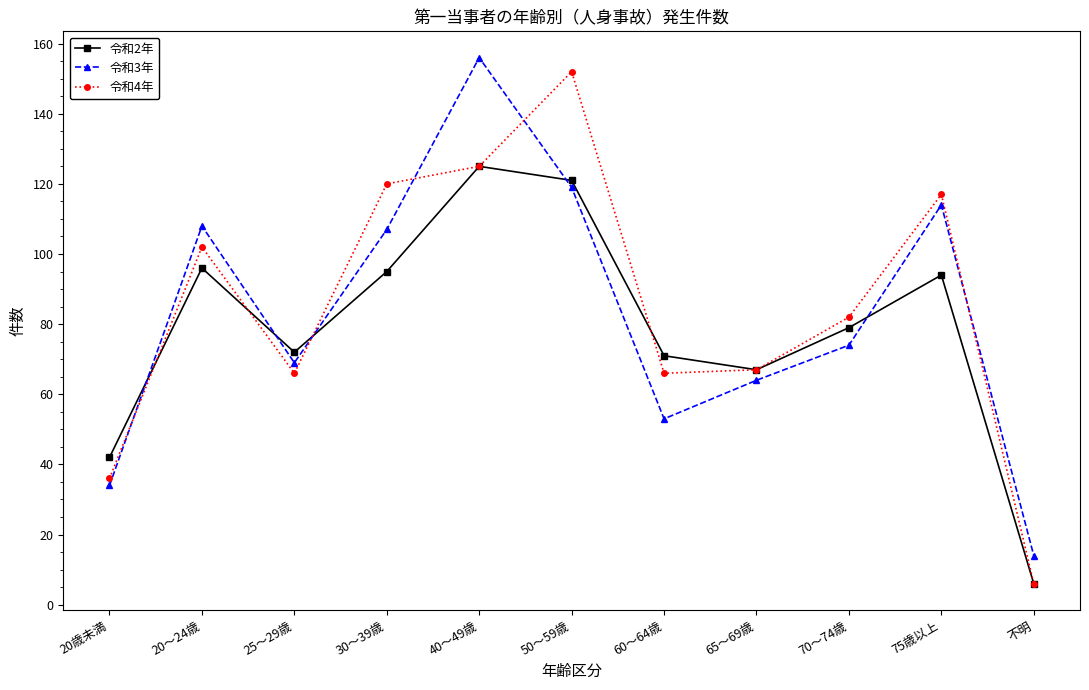

What is the difference between the 令和2年 values at 20～24歳 and 50～59歳?

25